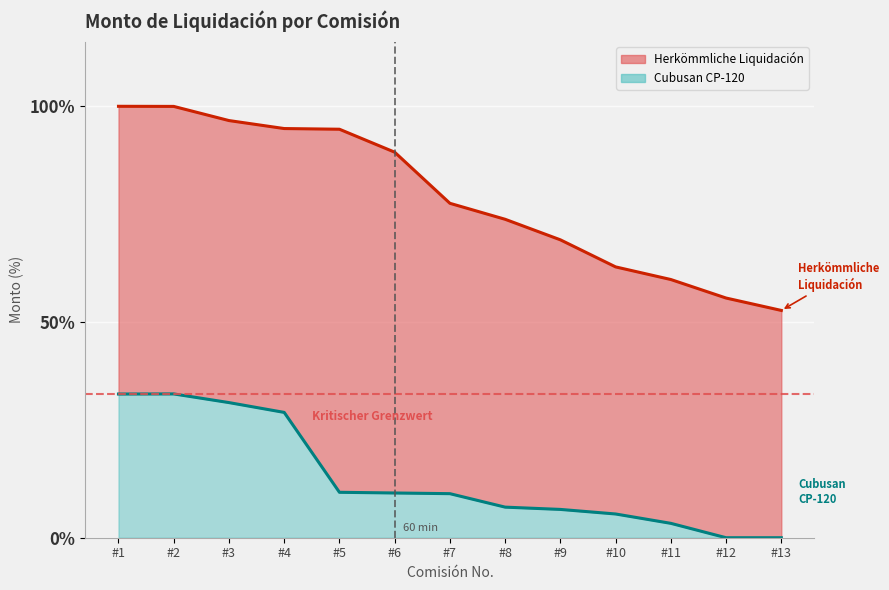

How many lines are shown in the chart?

2